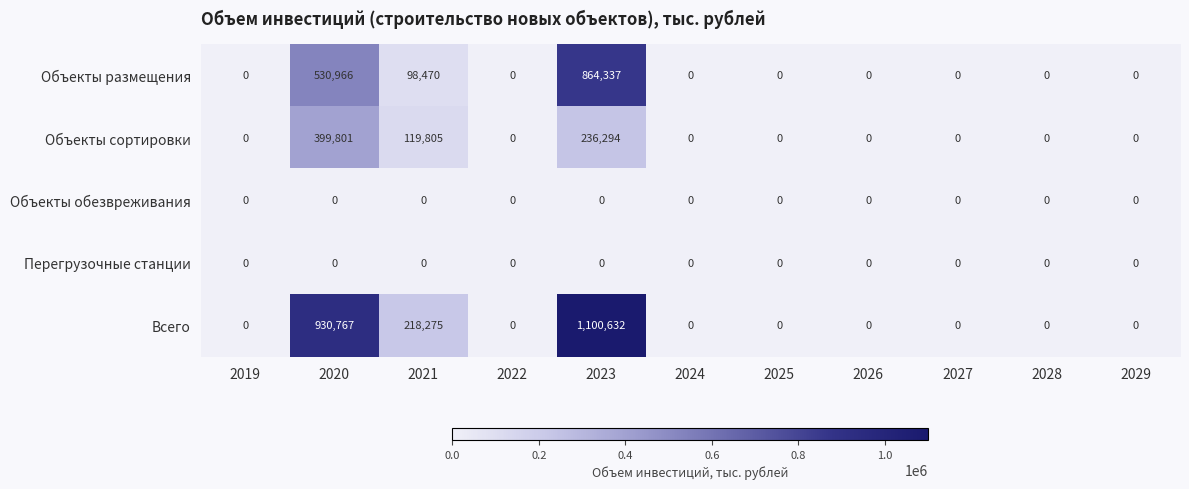

What value does the Объекты сортировки series have at 2021, to the nearest 50?

119800